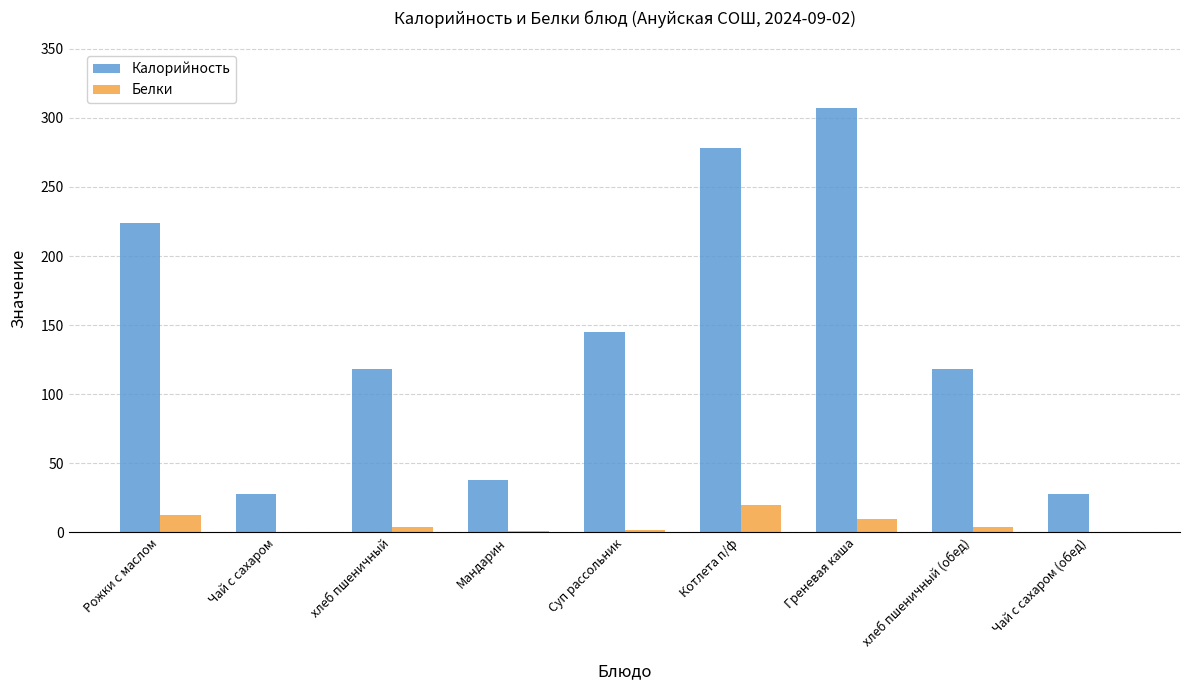

What is the average value of the Калорийность series?

142.7